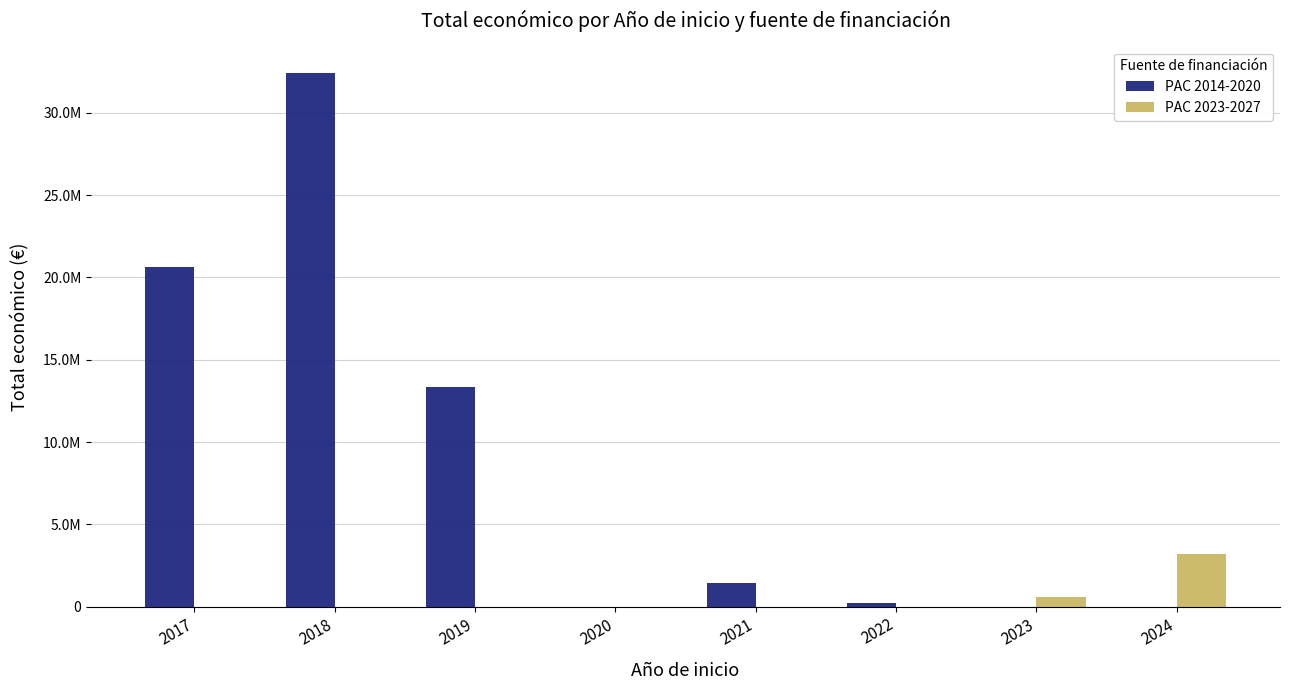

Which series has the largest total across all categories?

PAC 2014-2020